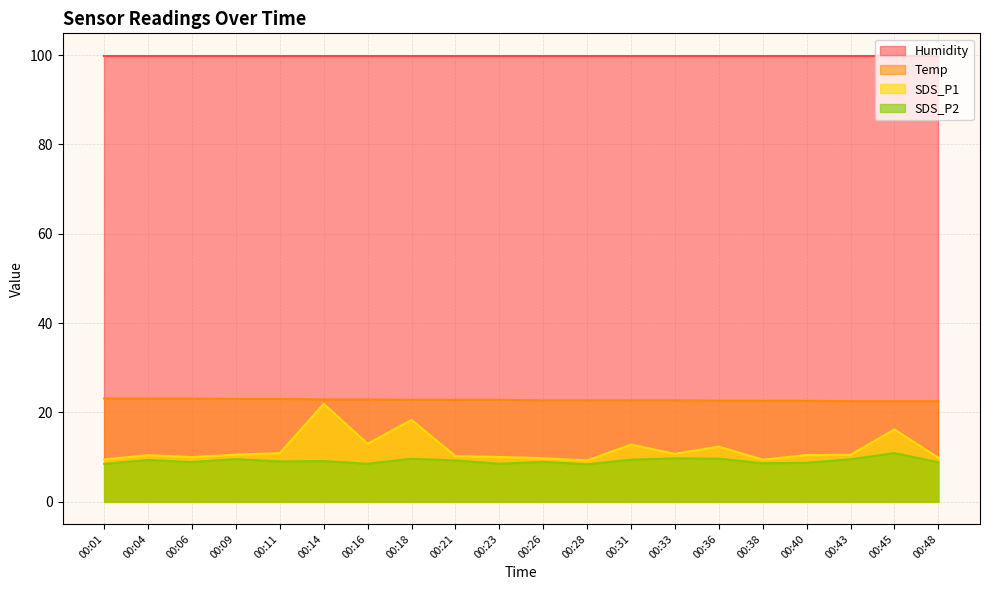

Count the number of categories in the chart.

20